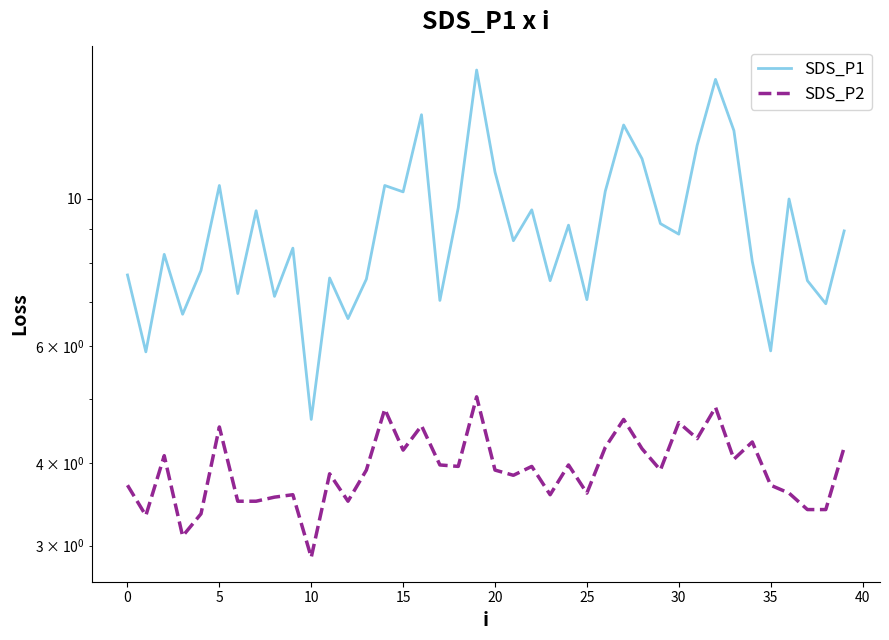

What is the total value across all series at 11?

11.4